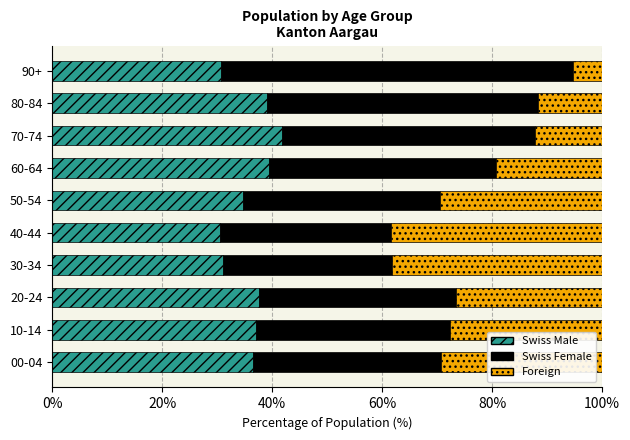

What is the lowest value of the Swiss Male series?

30.5